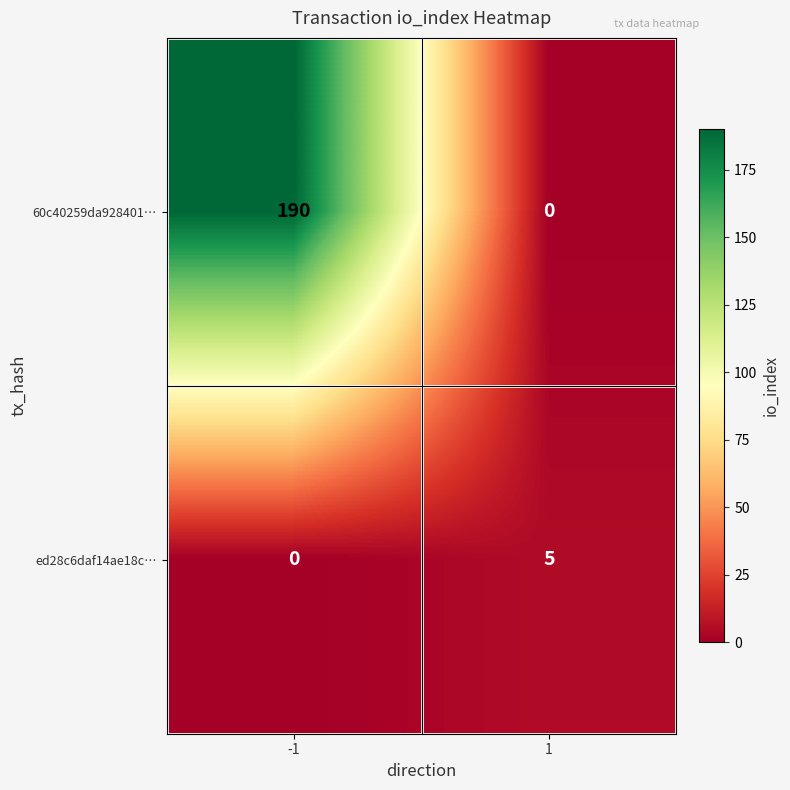

Which series changed the most between -1 and 1?

60c40259da928401…